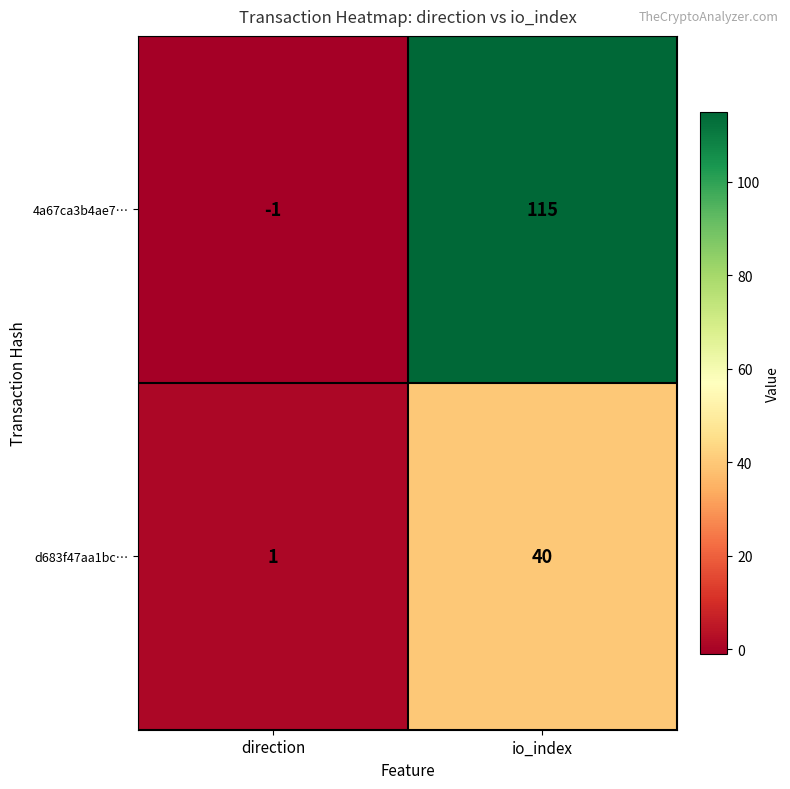

Which series has the largest range (max minus min)?

4a67ca3b4ae7…